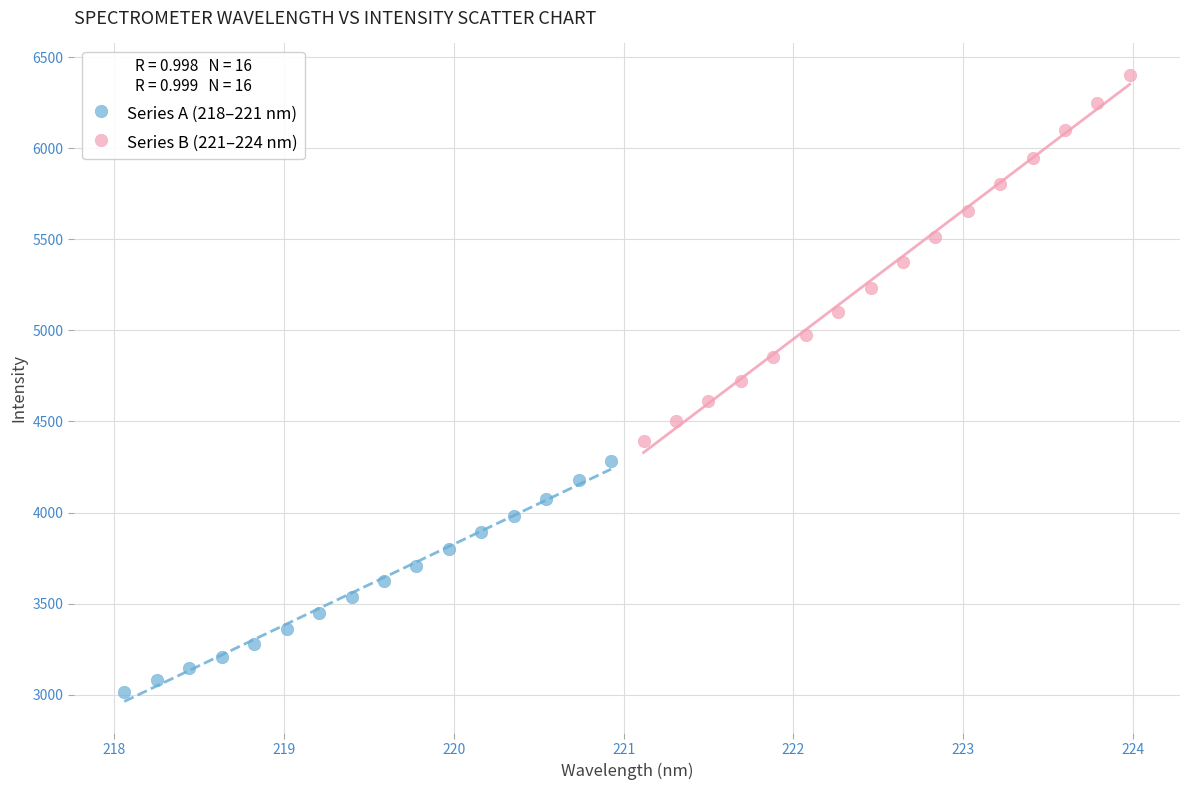

Which series has the largest Y range (max minus min)?

Series B (221–224 nm)